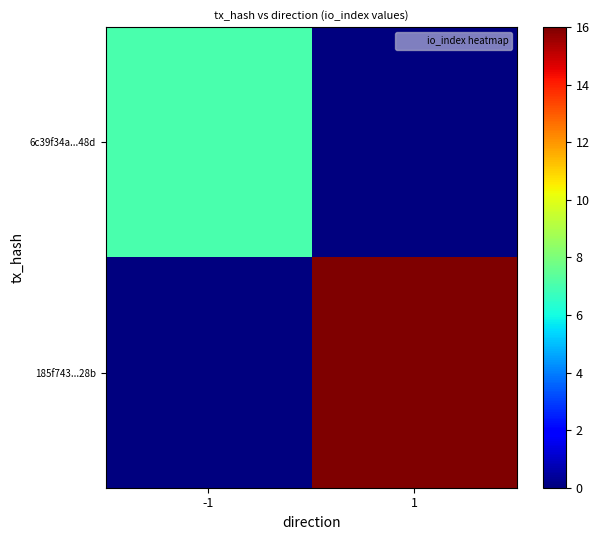

At how many categories does at least one series exceed 1?

2